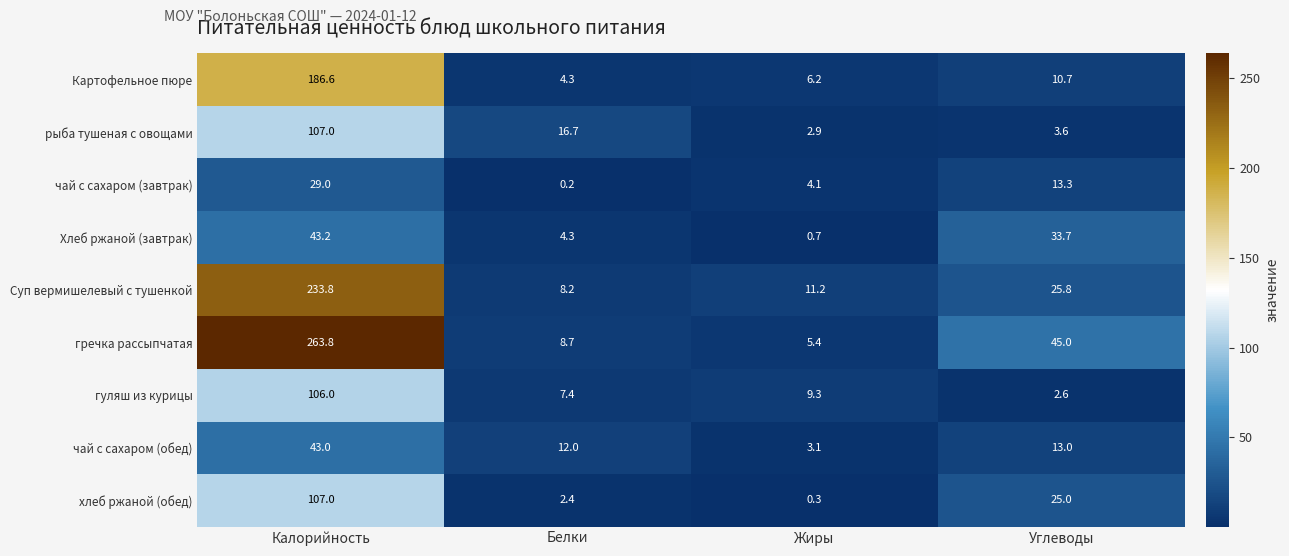

List the labels in order of чай с сахаром (обед) value, largest first.

Калорийность, Углеводы, Белки, Жиры